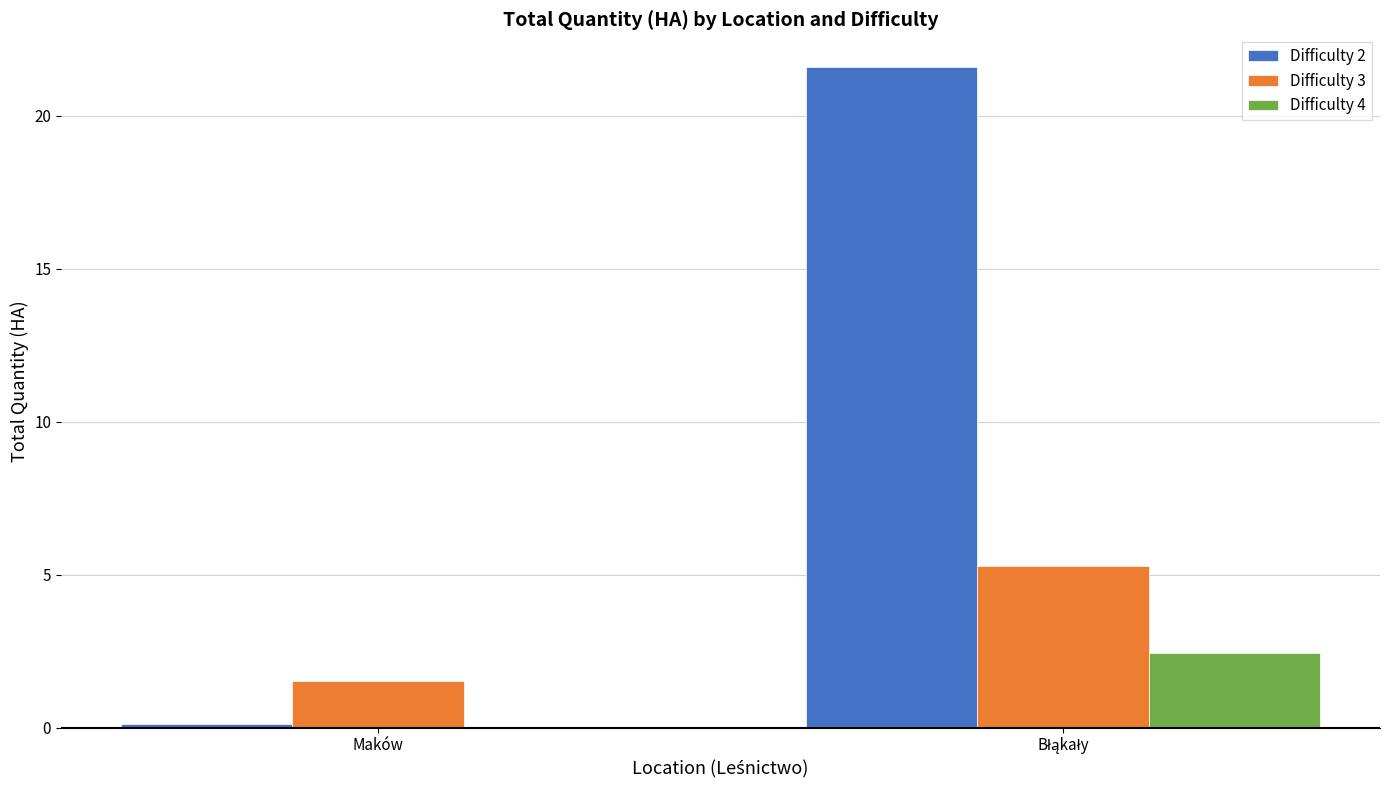

Which series has the largest total across all categories?

Difficulty 2